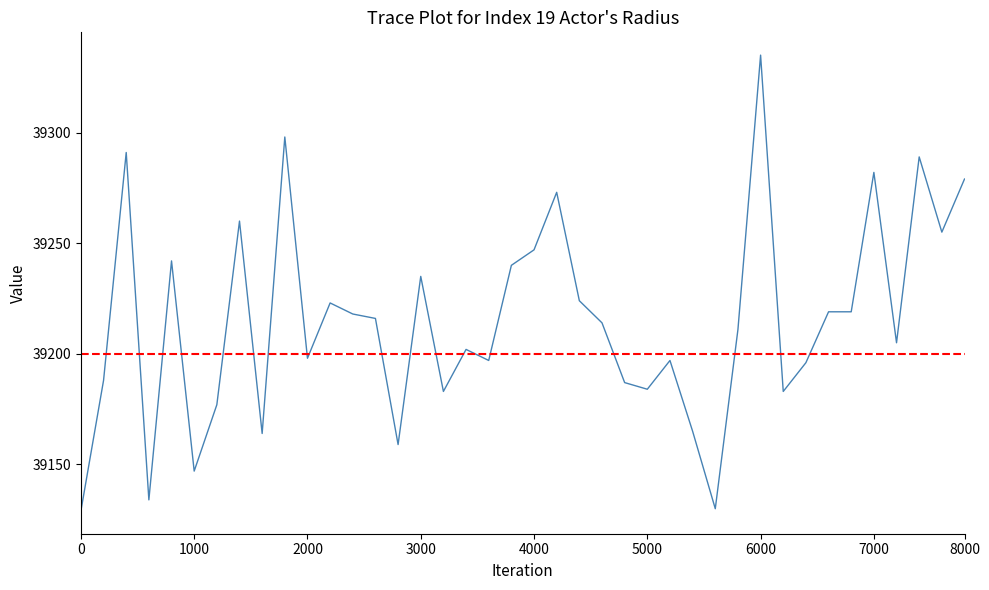

Reading right to left, extract all data points from this chart.

46113=39279	46112=39255	46111=39289	46110=39205	46109=39282	46108=39219	46107=39219	46106=39196	46105=39183	46104=39335	46103=39211	46102=39130	46101=39165	46100=39197	46099=39184	46098=39187	46097=39214	46096=39224	46095=39273	46094=39247	46093=39240	46092=39197	46091=39202	46090=39183	46089=39235	46088=39159	46087=39216	46086=39218	46085=39223	46084=39198	46083=39298	46082=39164	46081=39260	46080=39177	46079=39147	46078=39242	46077=39134	46076=39291	46075=39188	46074=39129